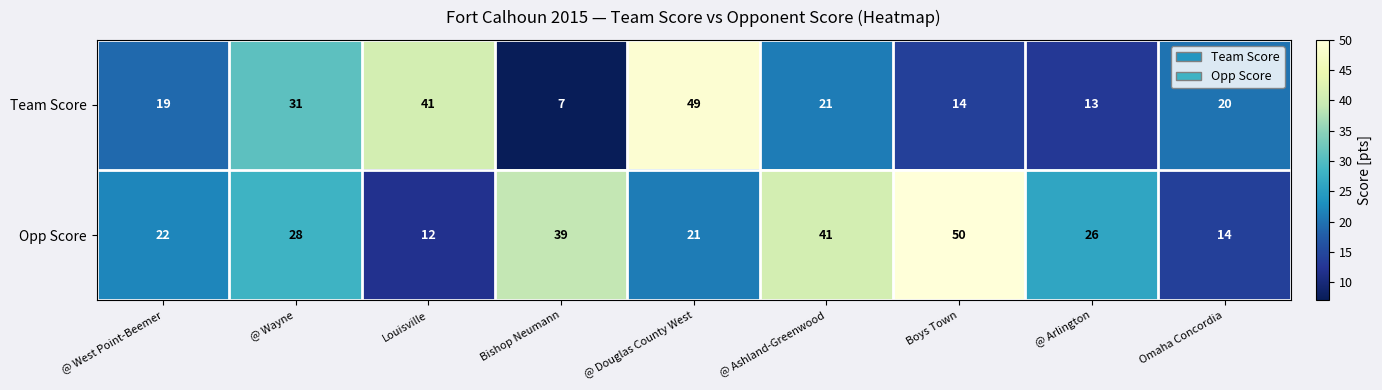

Count the number of data series in this chart.

2